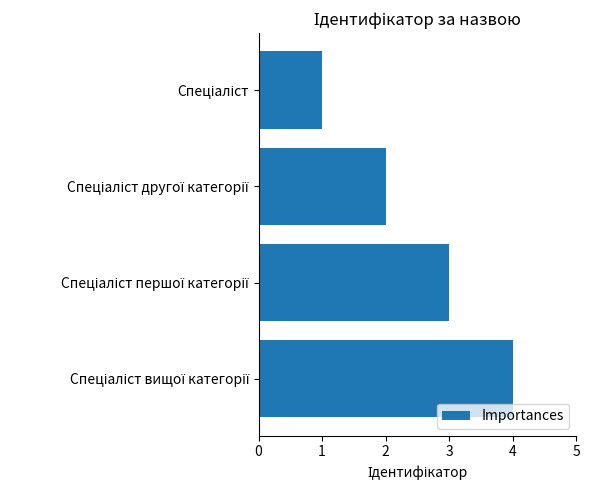

What is the sum of all values?

10